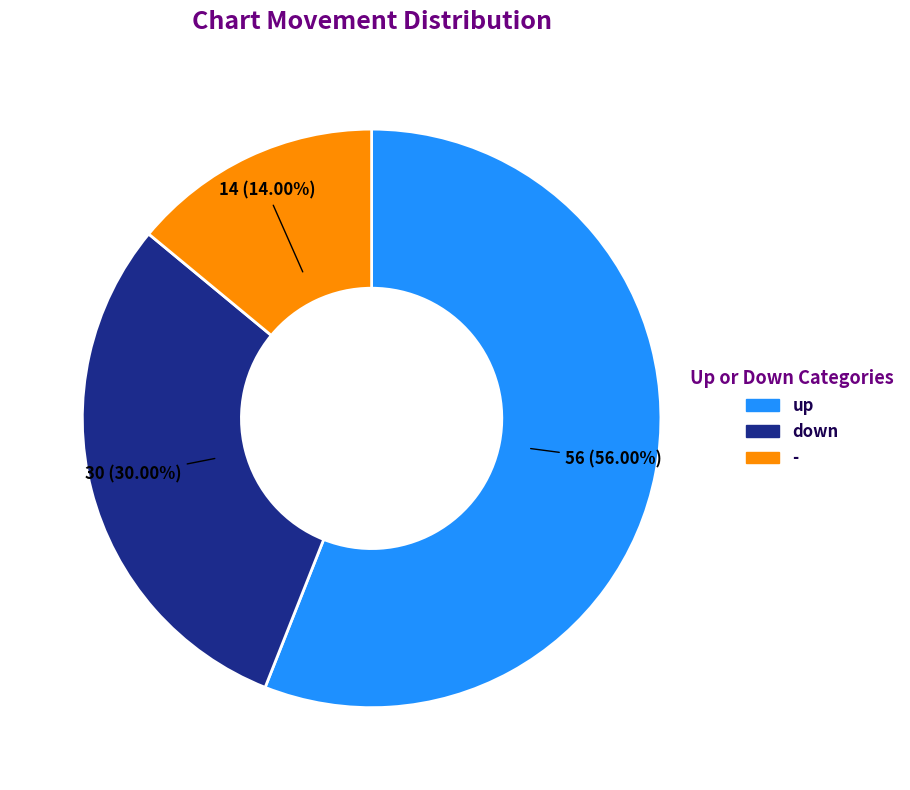

How many segments does this pie chart have?

3